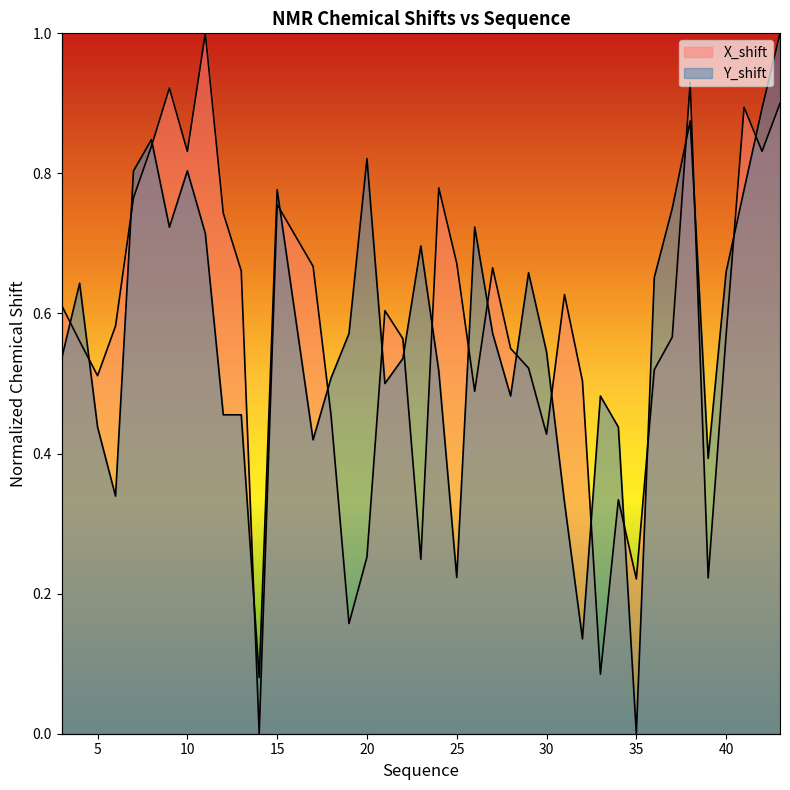

Between 13 and 42, which series saw the biggest shift?

Y_shift